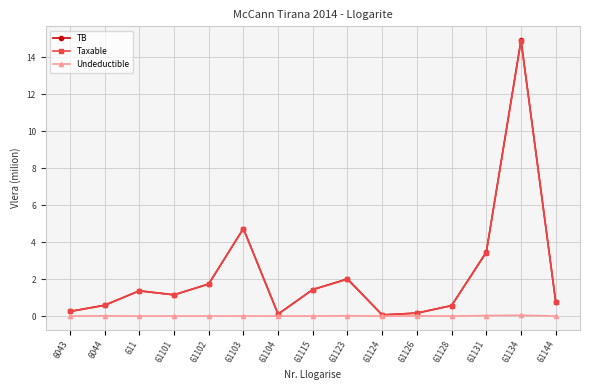

The value of Taxable at 61103 is 1.0. True or false?

False